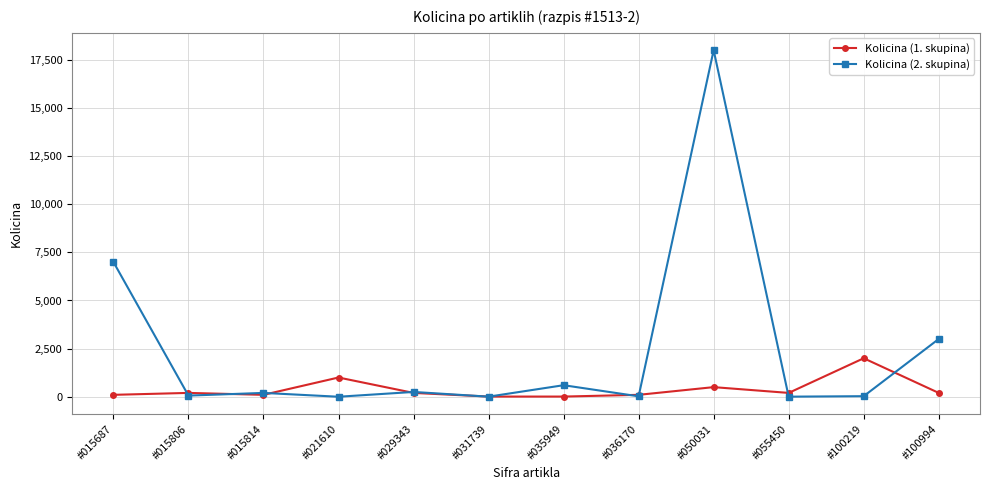

What is the value of the Kolicina (1. skupina) point at the 1st from the left?

100